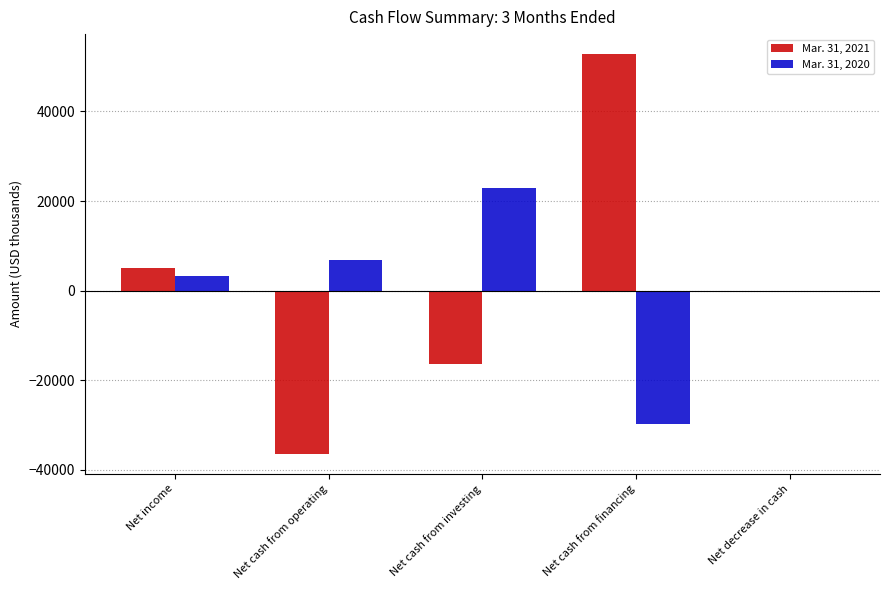

At which label does Mar. 31, 2020 reach its peak?

Net cash from investing